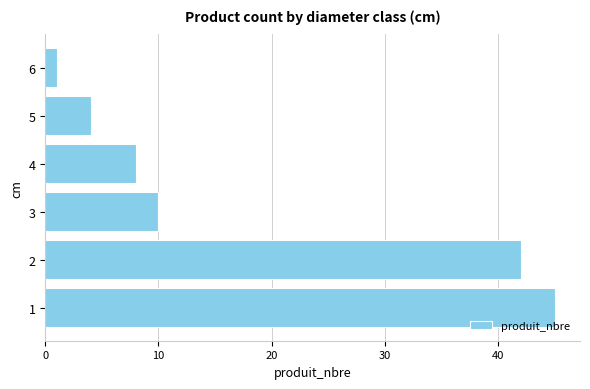

How many bars are there in total?

6